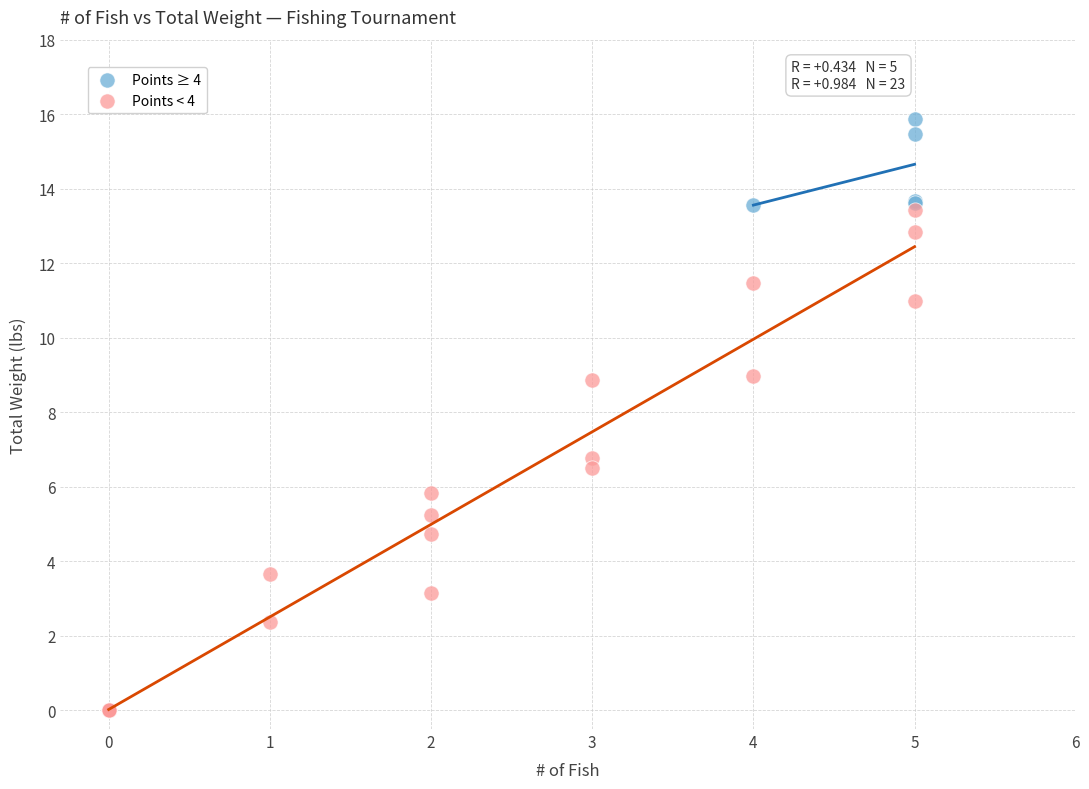

Which series contains the highest Y value?

Points ≥ 4